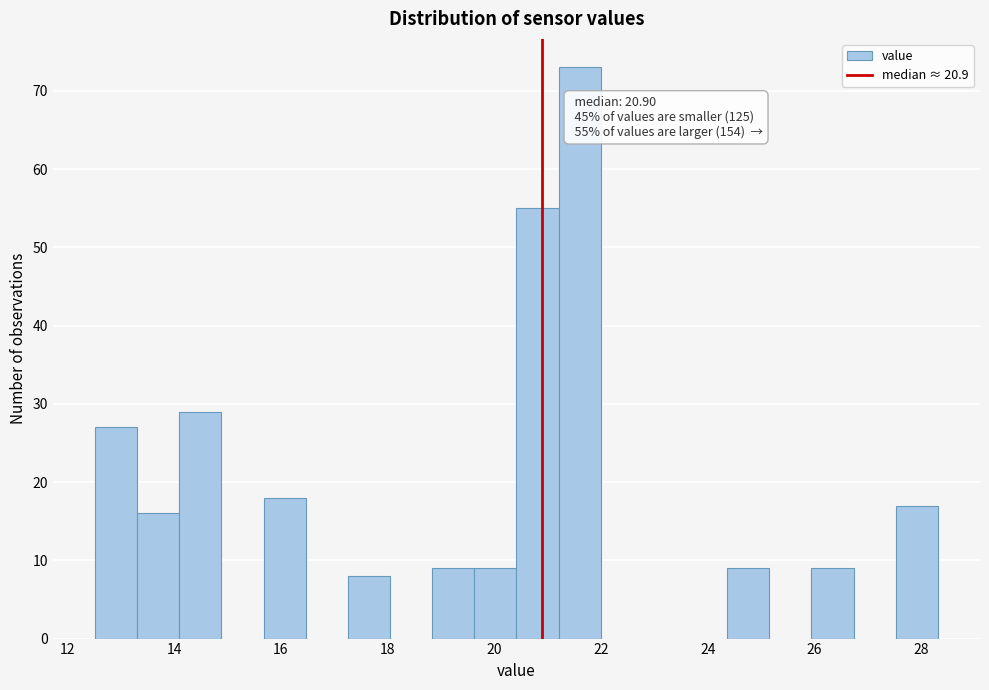

Around what value on the x-axis is the tallest bar? Give the approximate position of its centre, as read against the axis.

21.6